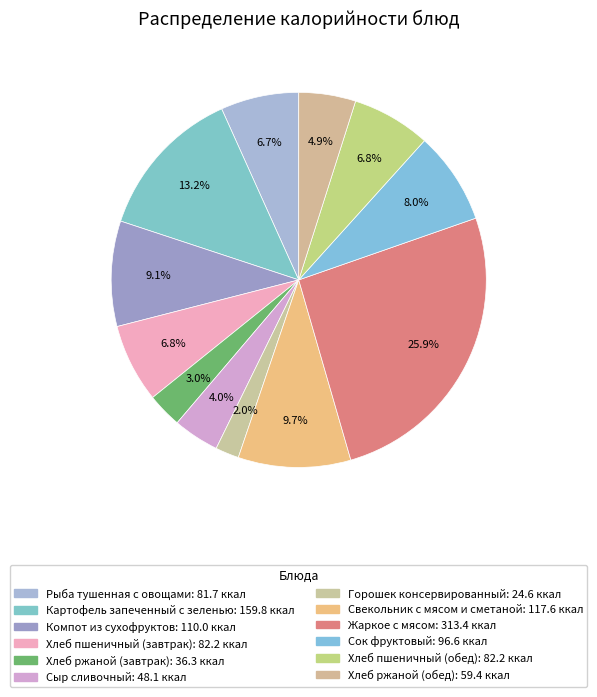

Which slice is the largest?

Жаркое с мясом